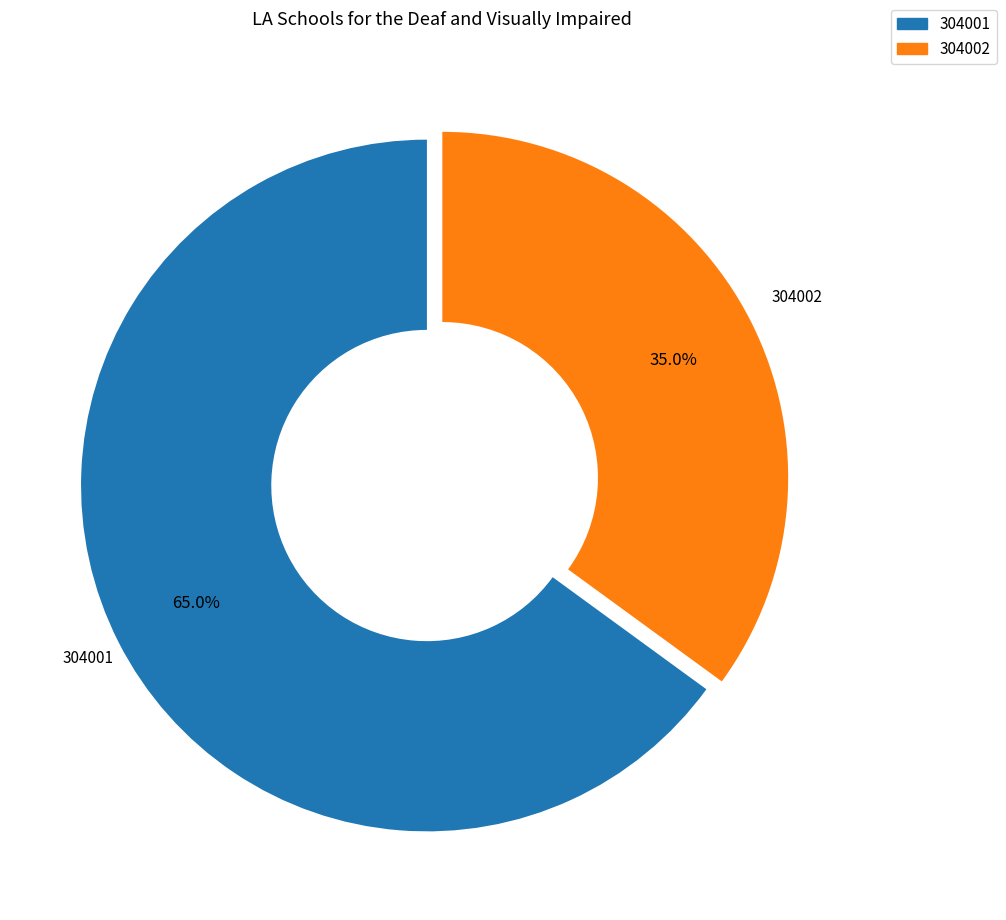

Is there a majority slice in this chart?

Yes